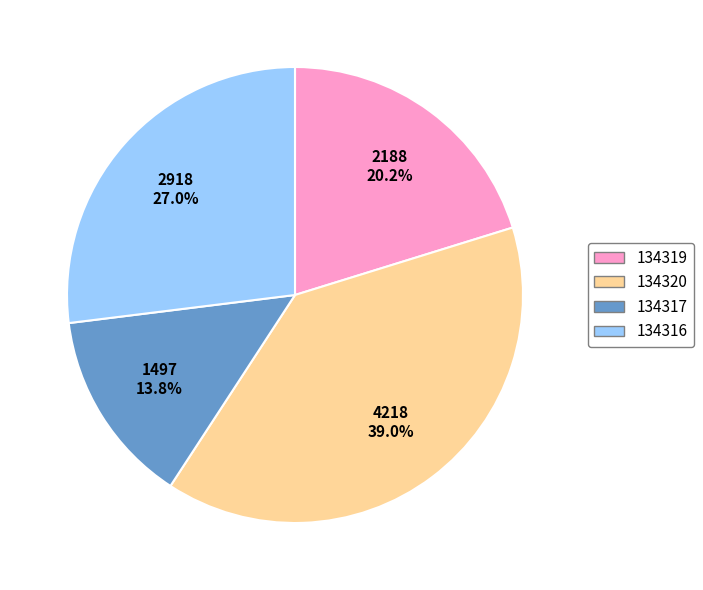

Does 134317 represent more than half of the total?

No